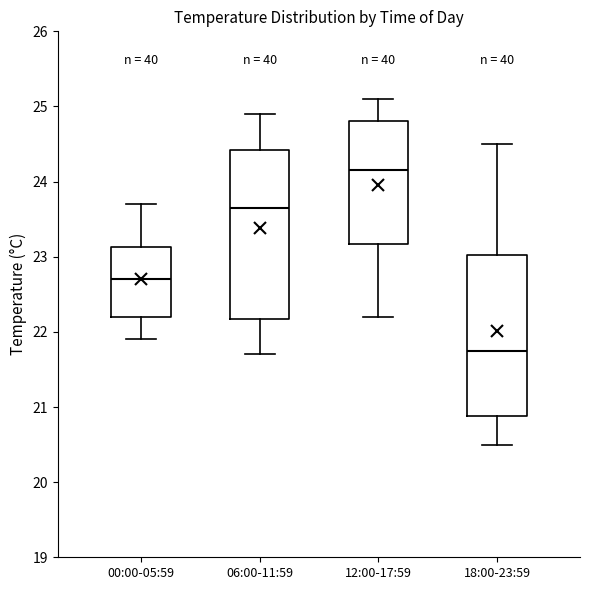

Where does the upper whisker of the box for 18:00-23:59 end on the y-axis? The values are not printed on the chart, so give them approximately, as read against the axis.

24.5